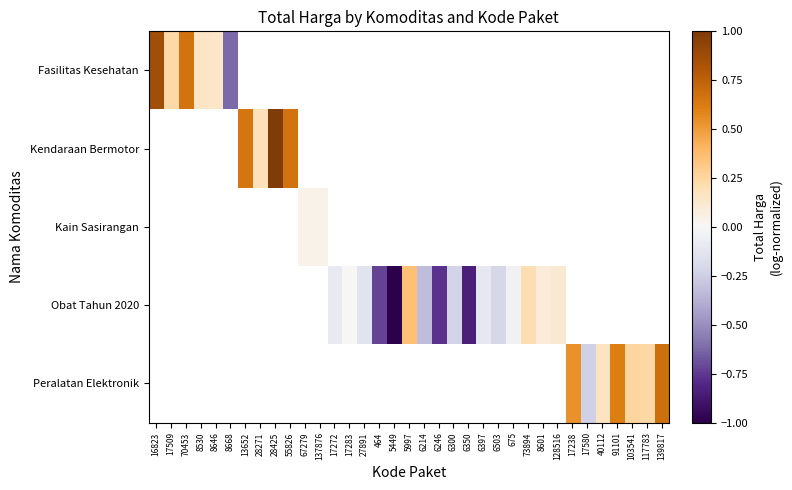

How many distinct data groups are displayed?

5